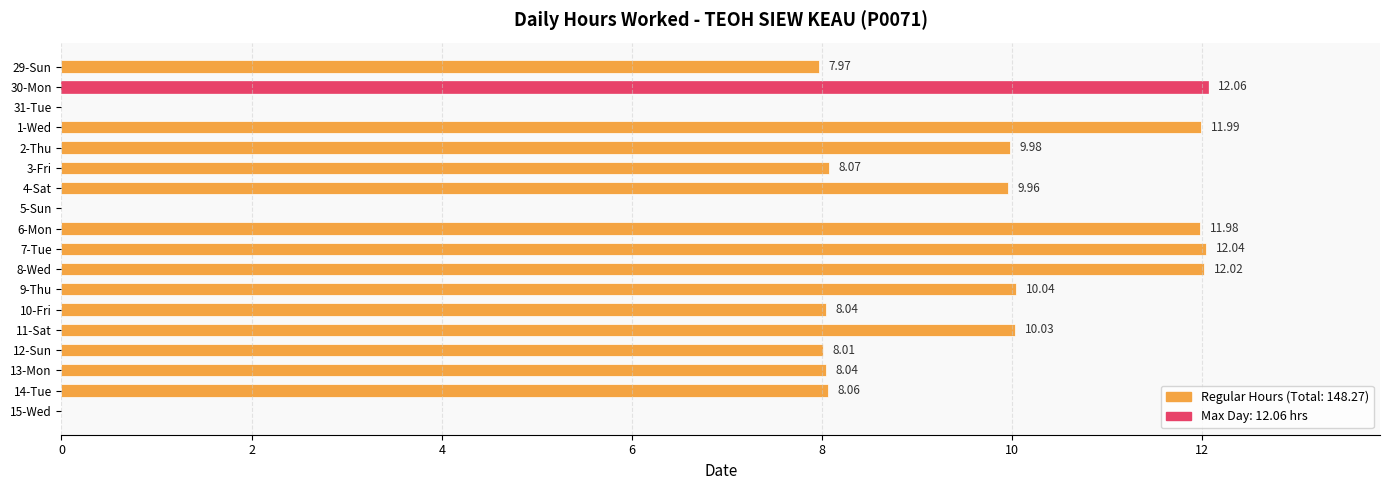

How many series are shown in this chart?

1